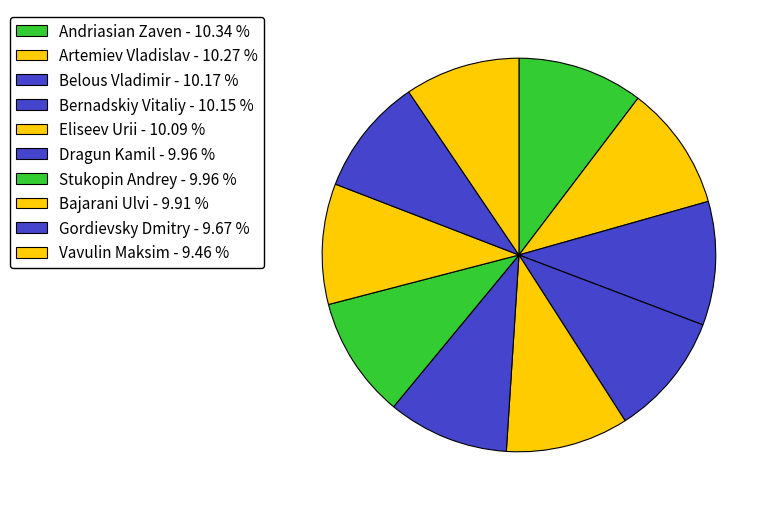

True or false: Dragun Kamil accounts for 10% of the total.

True